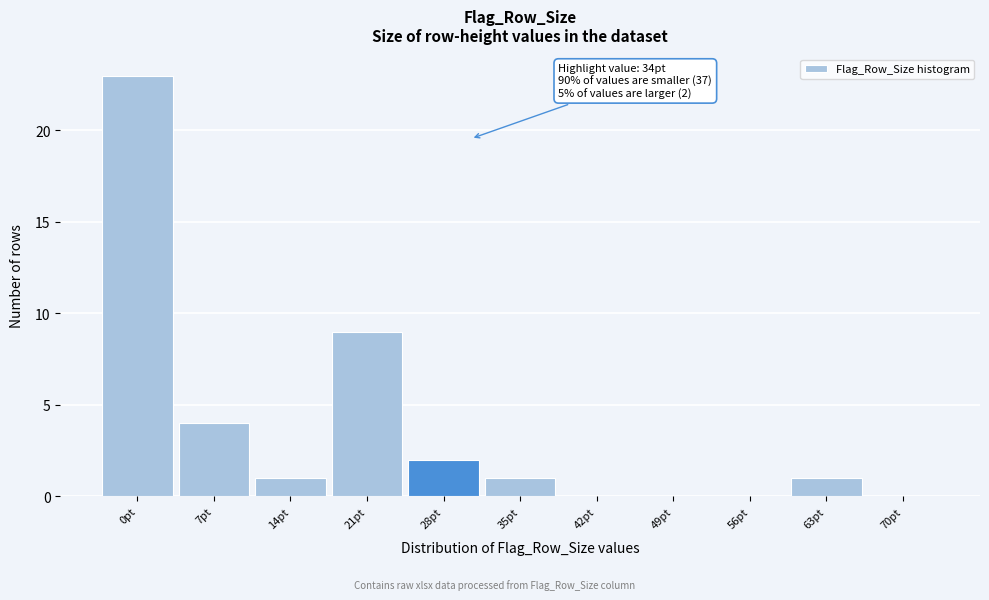

Reading left to right, extract all data points from this chart.

0pt=23	7pt=4	14pt=1	21pt=9	28pt=2	35pt=1	42pt=0	49pt=0	56pt=0	63pt=1	70pt=0